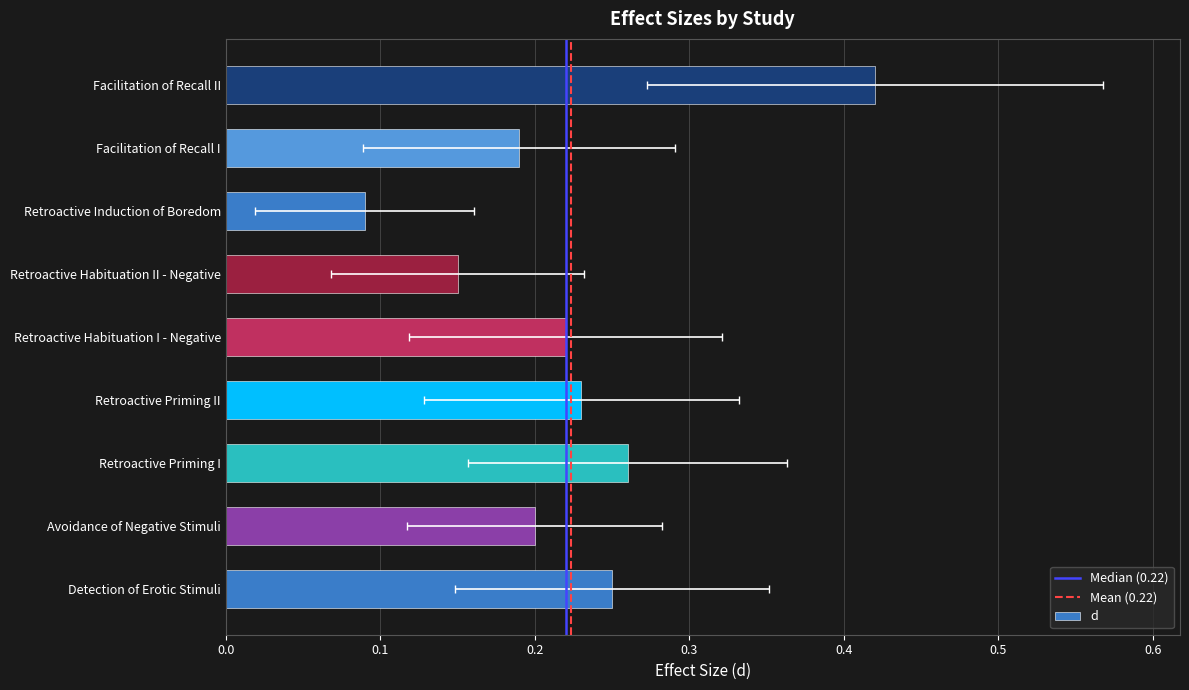

List the labels in order of value, largest first.

Facilitation of Recall II, Retroactive Priming I, Detection of Erotic Stimuli, Retroactive Priming II, Retroactive Habituation I - Negative, Avoidance of Negative Stimuli, Facilitation of Recall I, Retroactive Habituation II - Negative, Retroactive Induction of Boredom